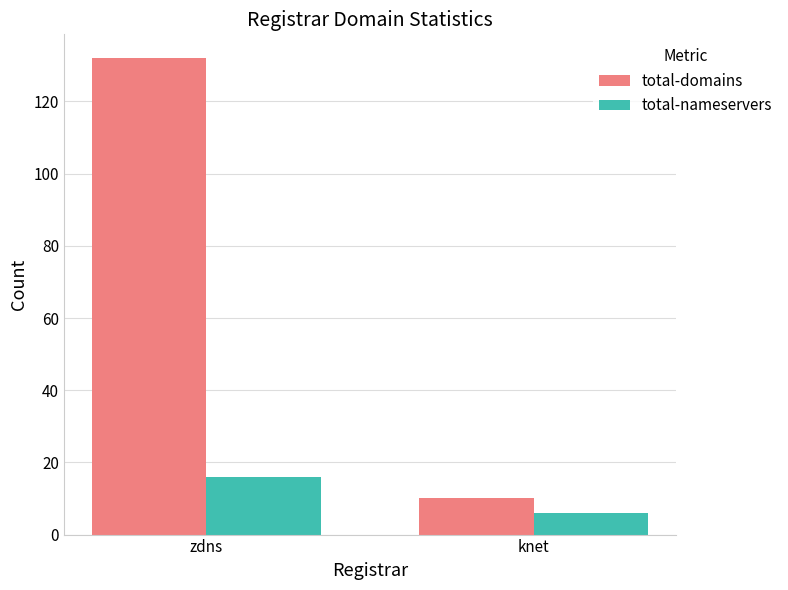

At knet, list the series in order from smallest to largest.

total-nameservers, total-domains